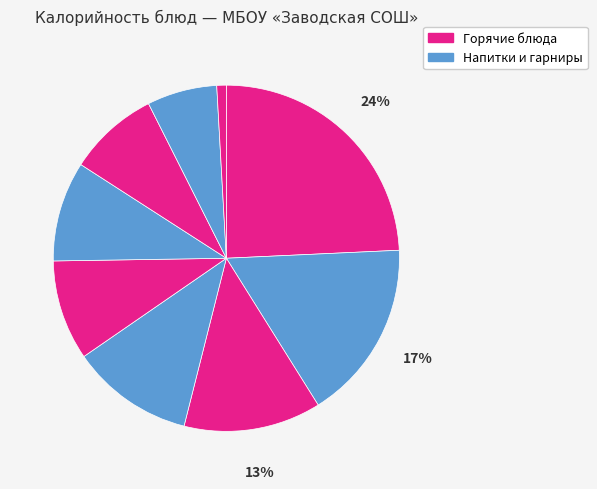

Which category has the biggest portion of the pie?

Каша кукурузная